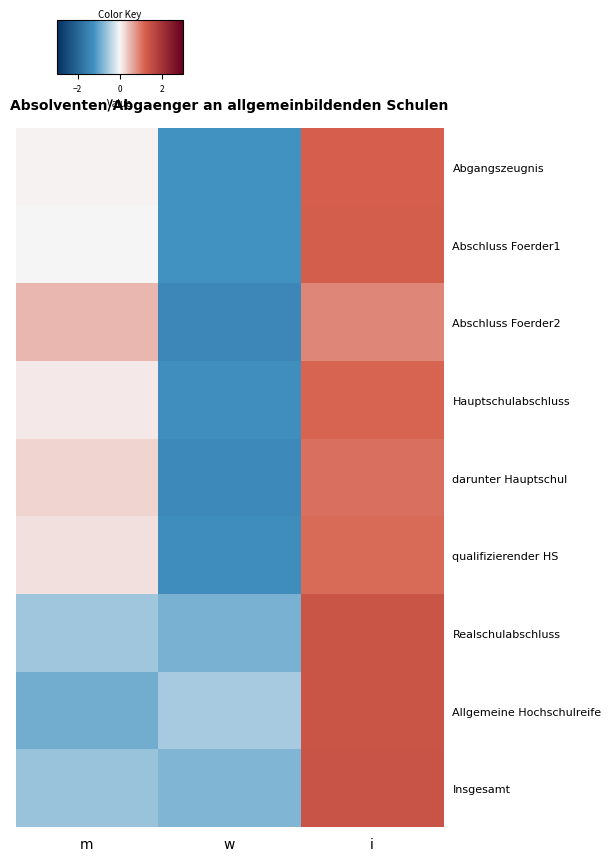

List the series in order of their peak value, lowest first.

Abschluss Foerder2, darunter Hauptschul, qualifizierender HS, Hauptschulabschluss, Abgangszeugnis, Abschluss Foerder1, Allgemeine Hochschulreife, Realschulabschluss, Insgesamt